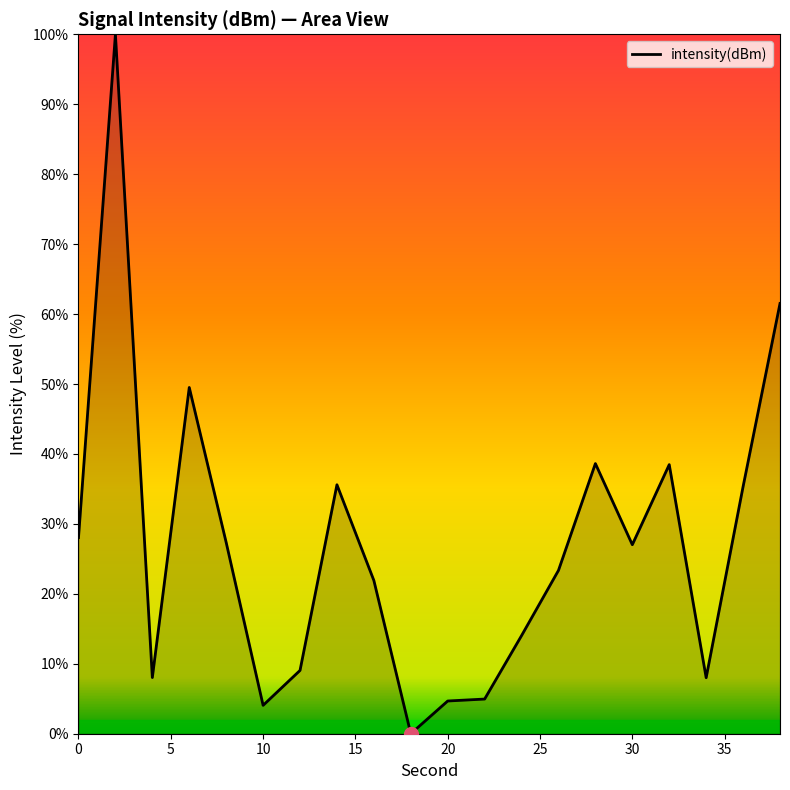

What is the maximum value shown in the chart?

100.0